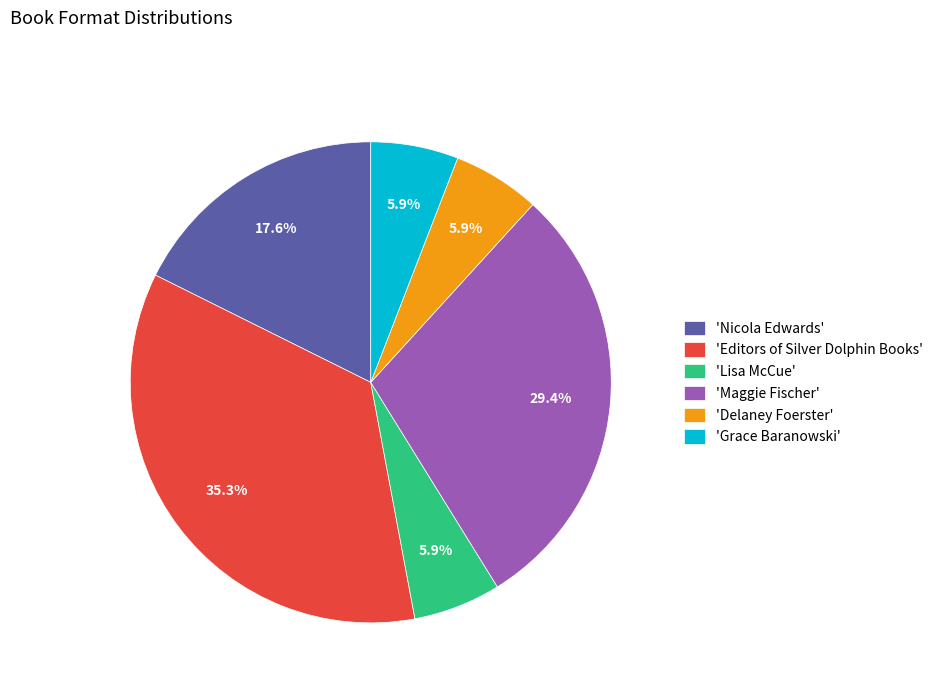

What is the ratio of the value at 'Grace Baranowski' to the value at 'Lisa McCue'?

1.0